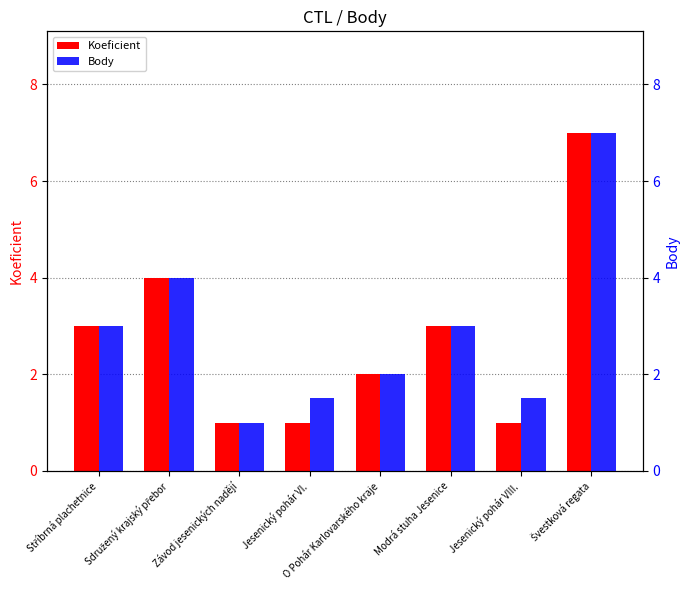

At how many categories does at least one series exceed 2?

4